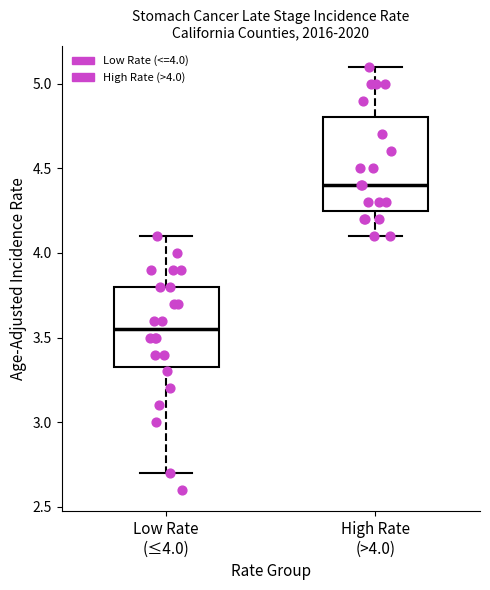

Where does the upper whisker of the box for Low Rate (≤4.0) end on the y-axis? The values are not printed on the chart, so give them approximately, as read against the axis.

4.10